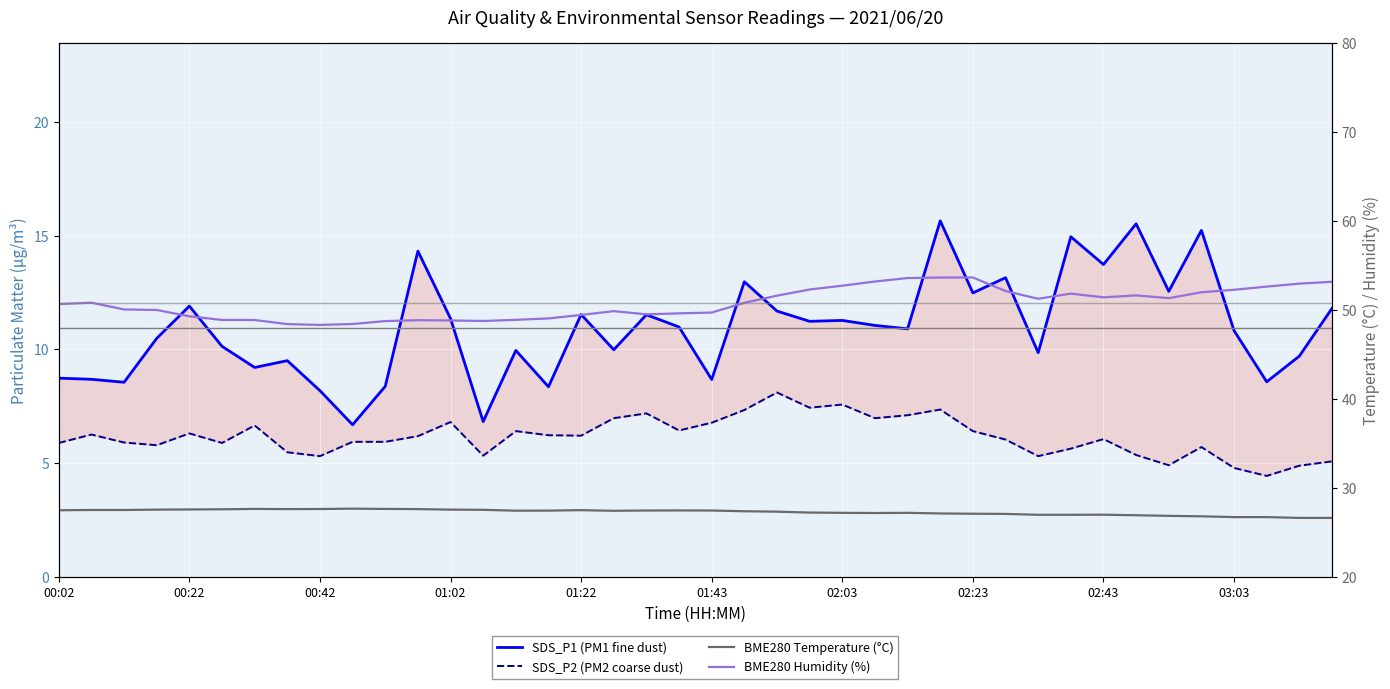

How many categories are shown in the chart?

40